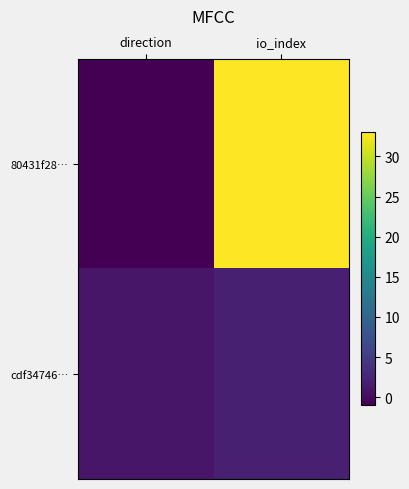

Reading left to right, extract all data points from this chart.

80431f28…: direction=-1	io_index=33
cdf34746…: direction=1	io_index=2